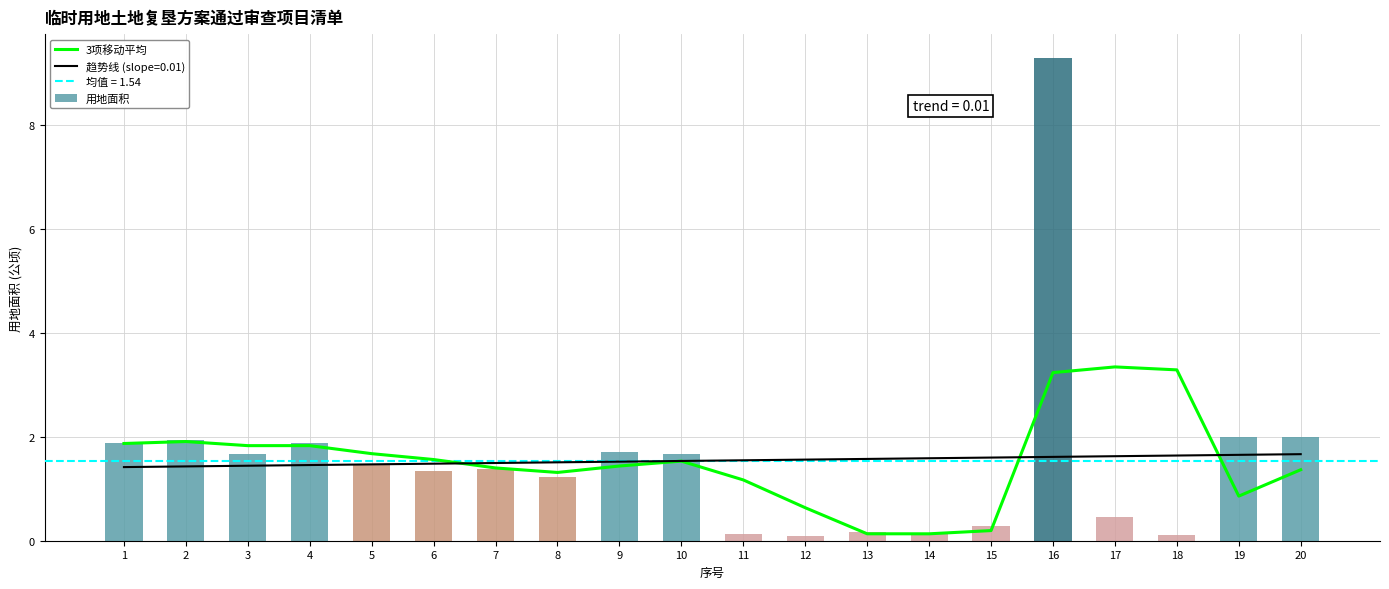

What is the maximum value shown in the chart?

3.3